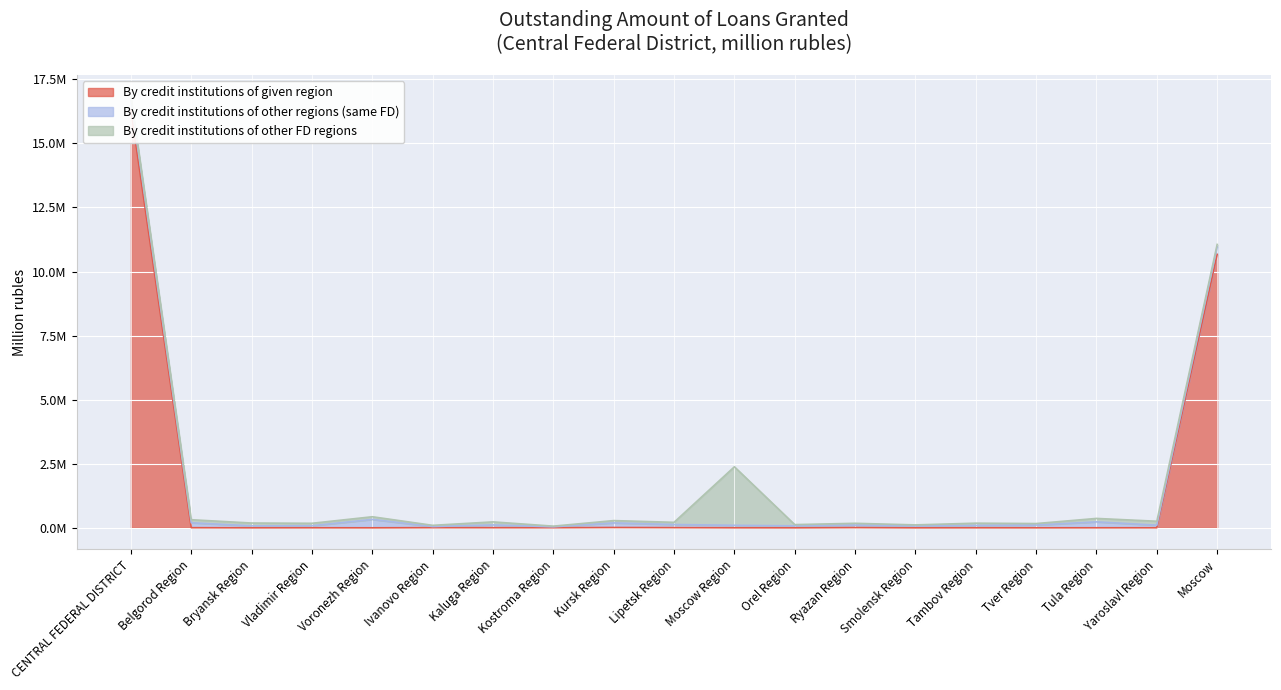

What is the difference between the second highest and second lowest values in the By credit institutions of given region series?

10671346